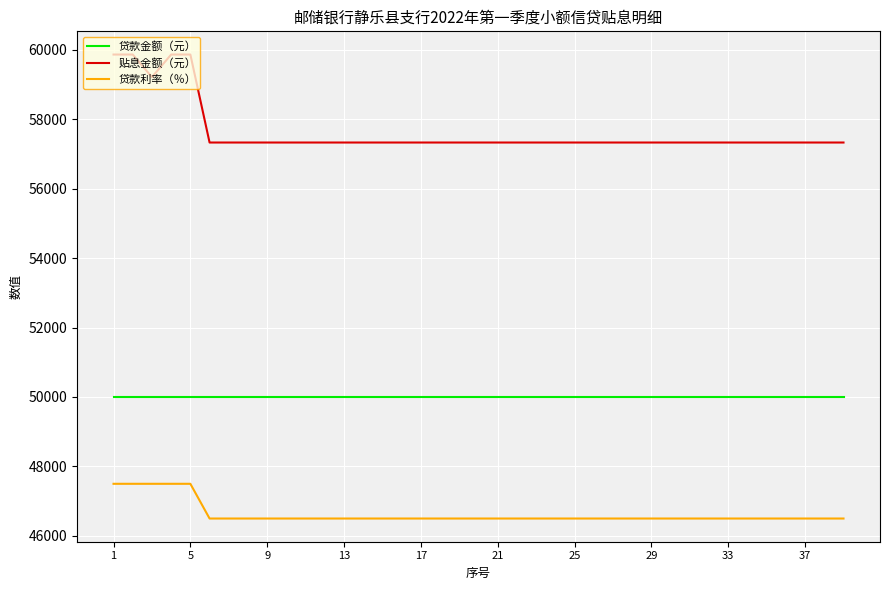

How many lines are shown in the chart?

3